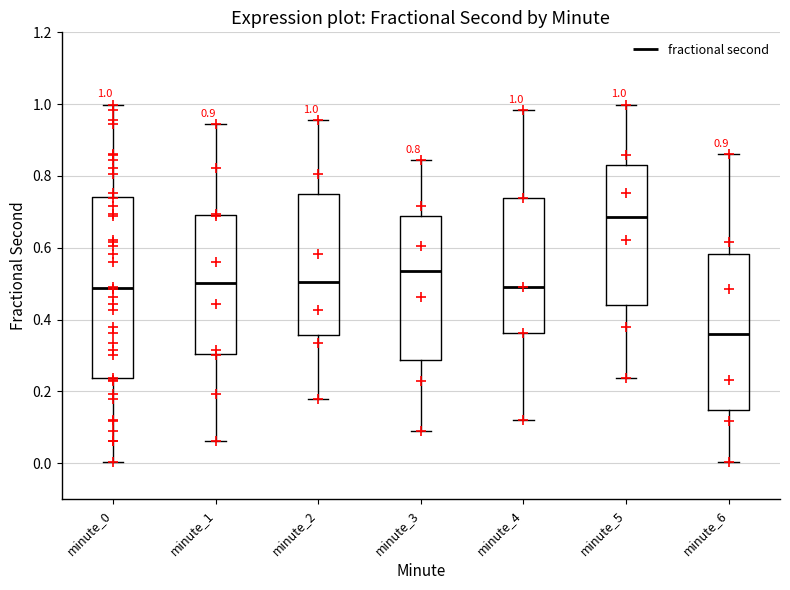

Which box's median line is the highest?

minute_5